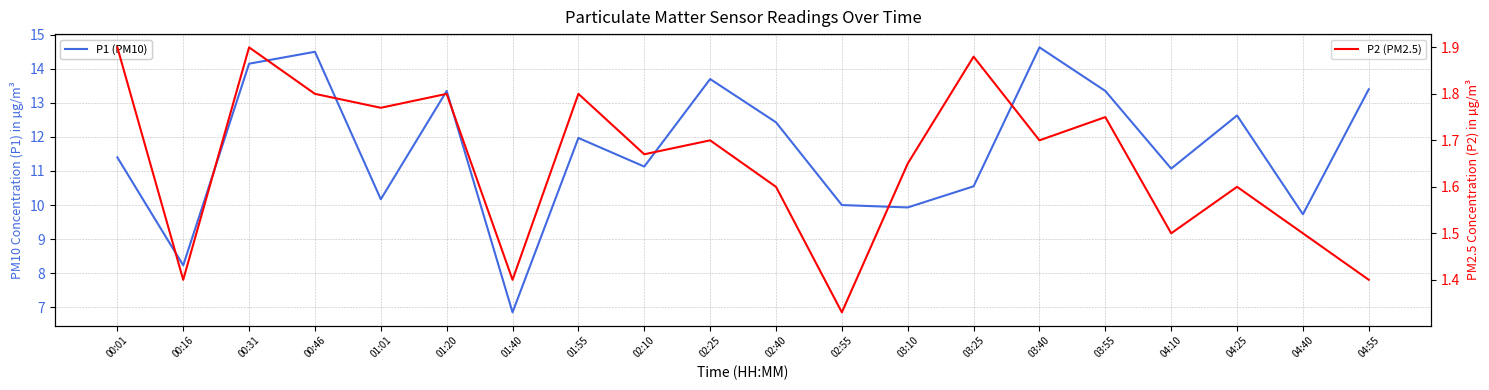

Reading left to right, what are all the values shown in this chart?

P1 (PM10): 11.4	8.2	14.2	14.5	10.2	13.3	6.8	12.0	11.1	13.7	12.4	10.0	9.9	10.6	14.6	13.3	11.1	12.6	9.7	13.4
P2 (PM2.5): 1.9	1.4	1.9	1.8	1.8	1.8	1.4	1.8	1.7	1.7	1.6	1.3	1.6	1.9	1.7	1.8	1.5	1.6	1.5	1.4